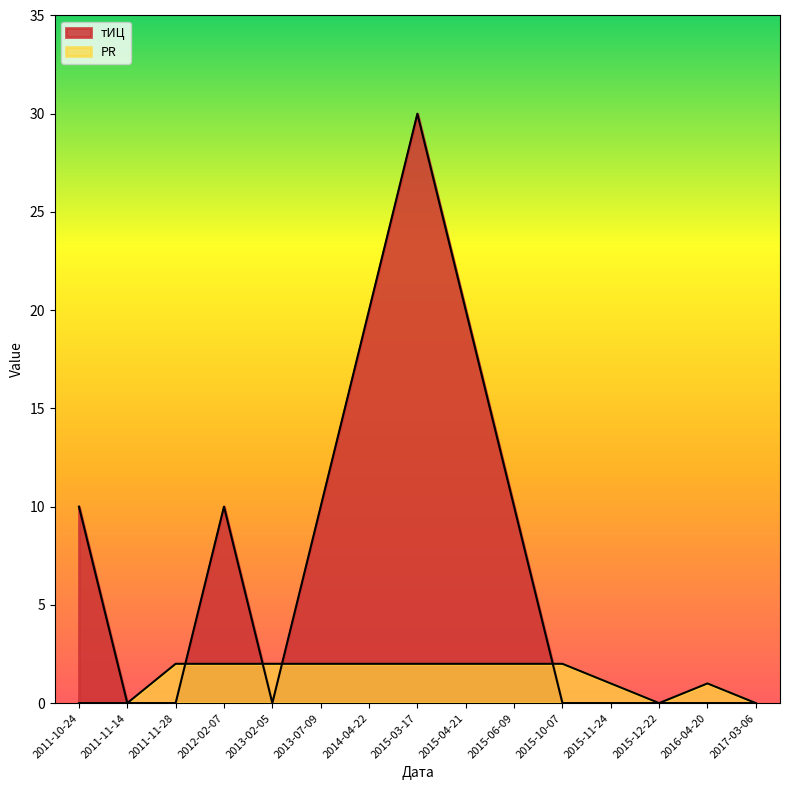

Does the chart have visible grid lines?

No